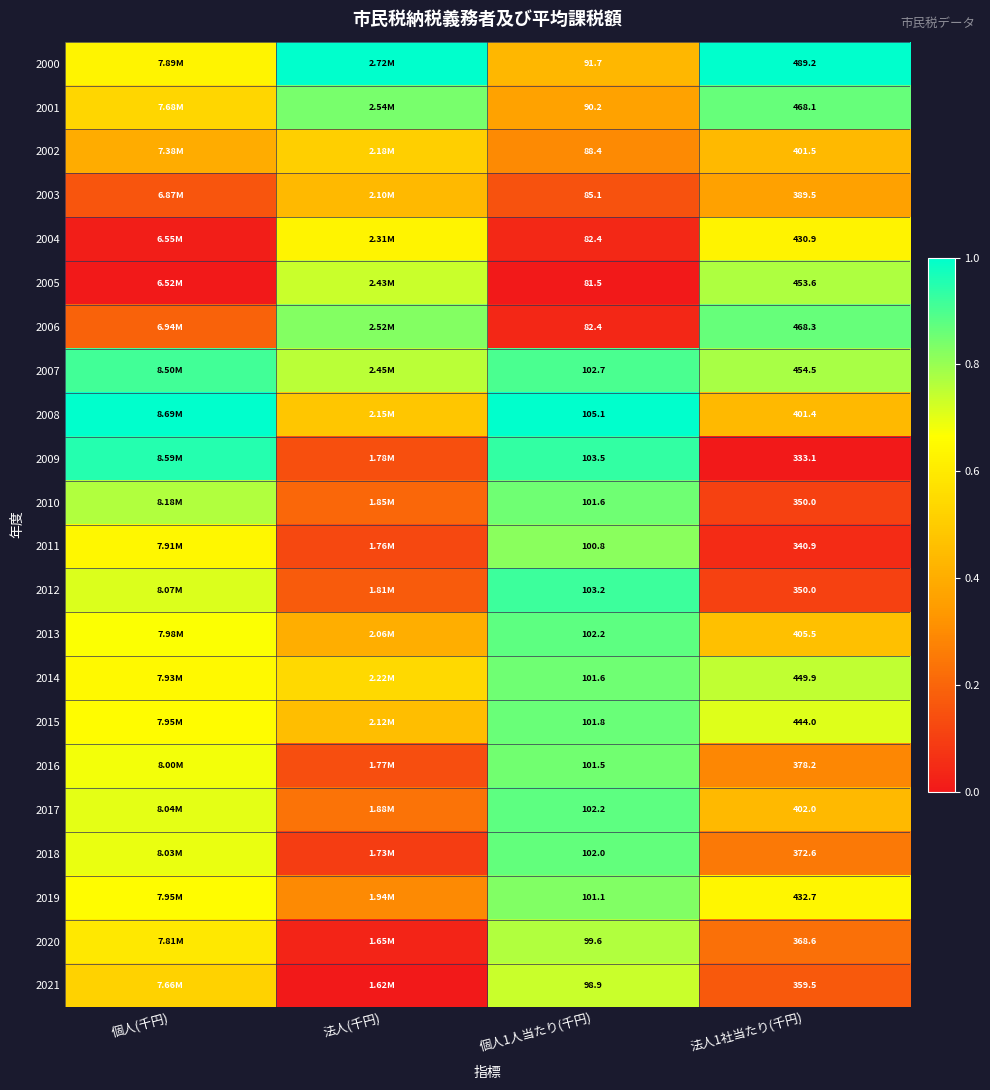

List the labels in order of 2005 value, smallest first.

個人(千円), 個人1人当たり(千円), 法人(千円), 法人1社当たり(千円)